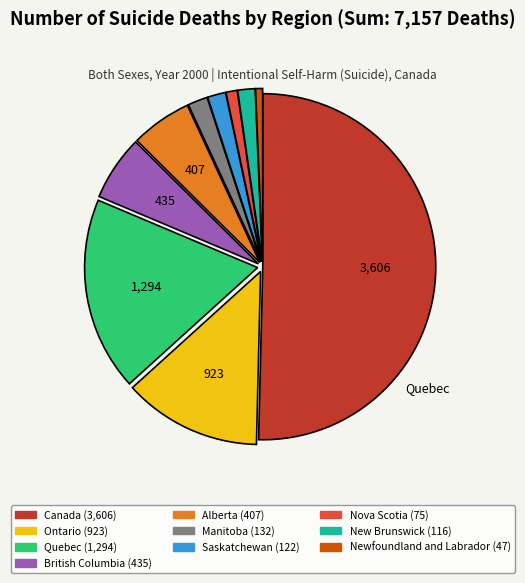

Count the number of slices in the pie.

10